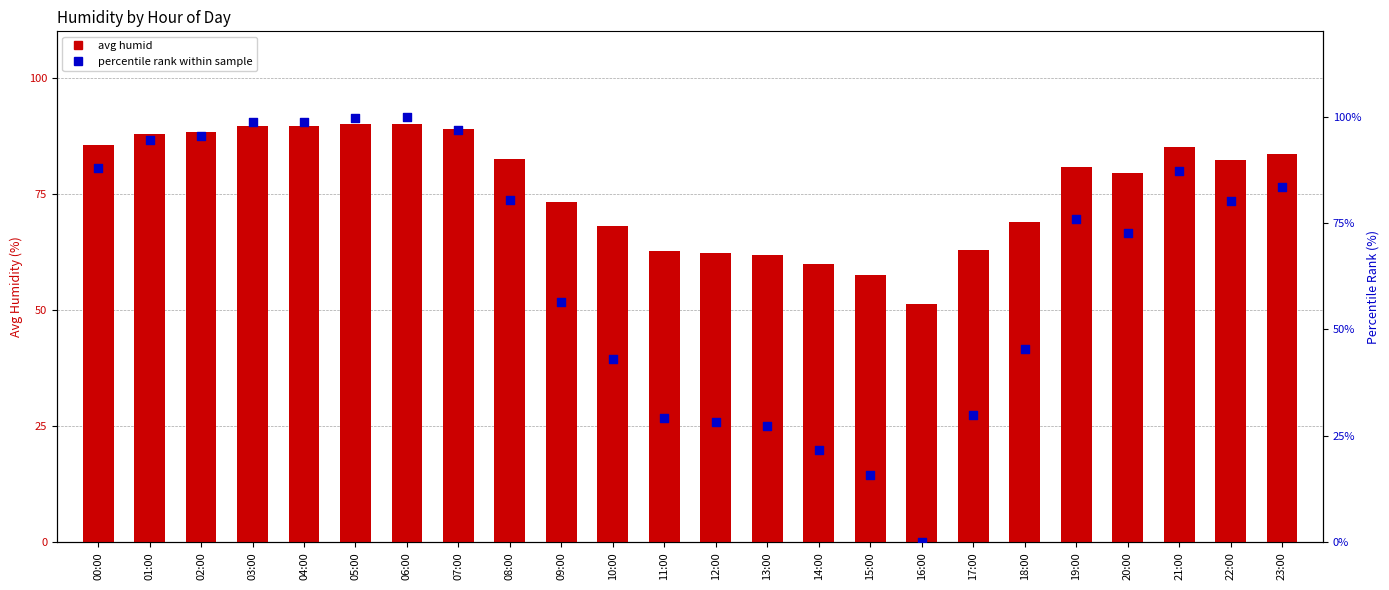

Which series has the largest total across all categories?

avg humid